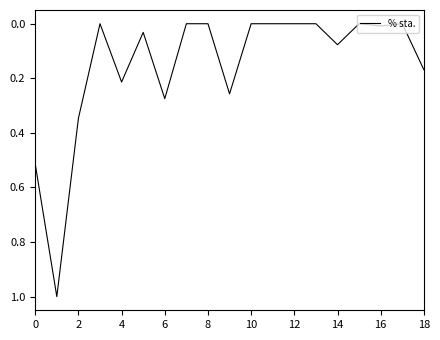

What is the maximum value shown in the chart?

1.0